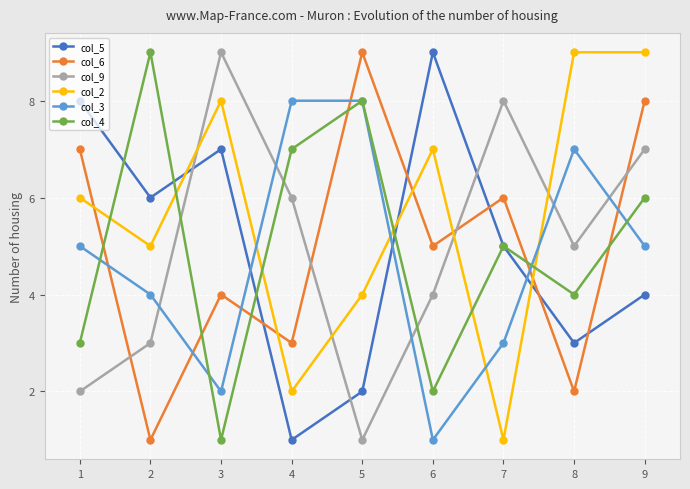

True or false: col_9 has more than 1 points higher than both neighbors.

True